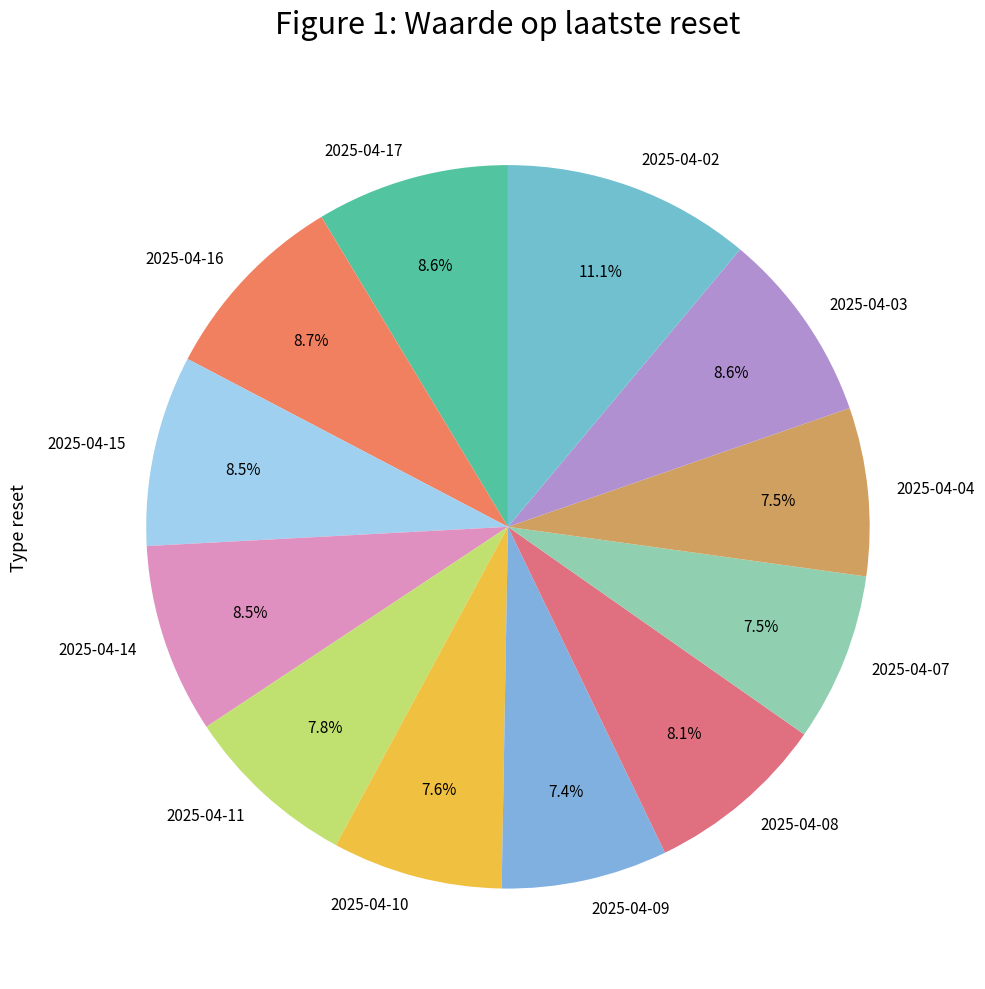

What percentage is NOT represented by 2025-04-09?

92.6%